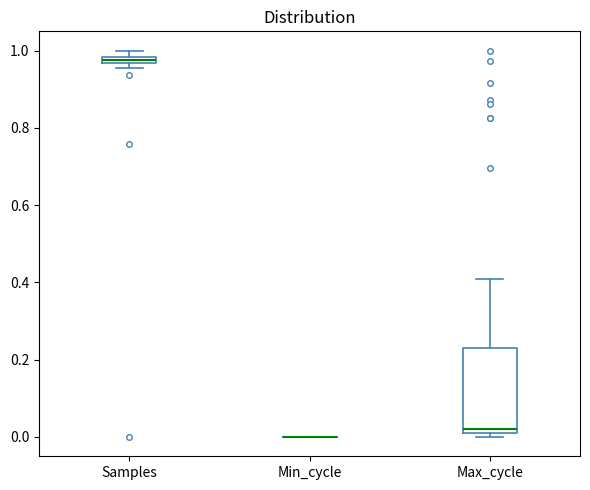

Comparing the boxes themselves (not the whiskers), which one is the tallest?

Max_cycle